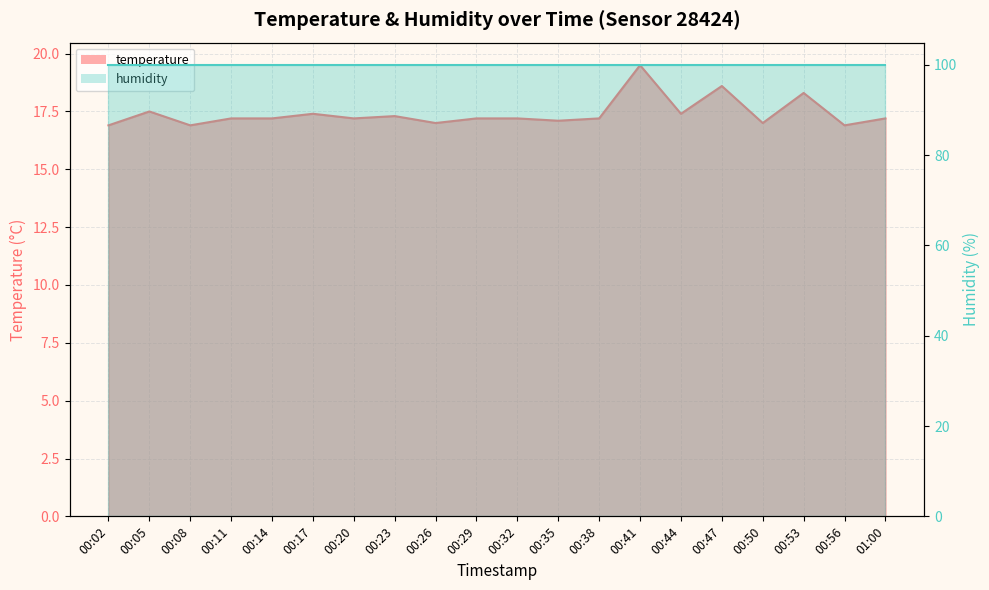

Where is the first local maximum?

00:05